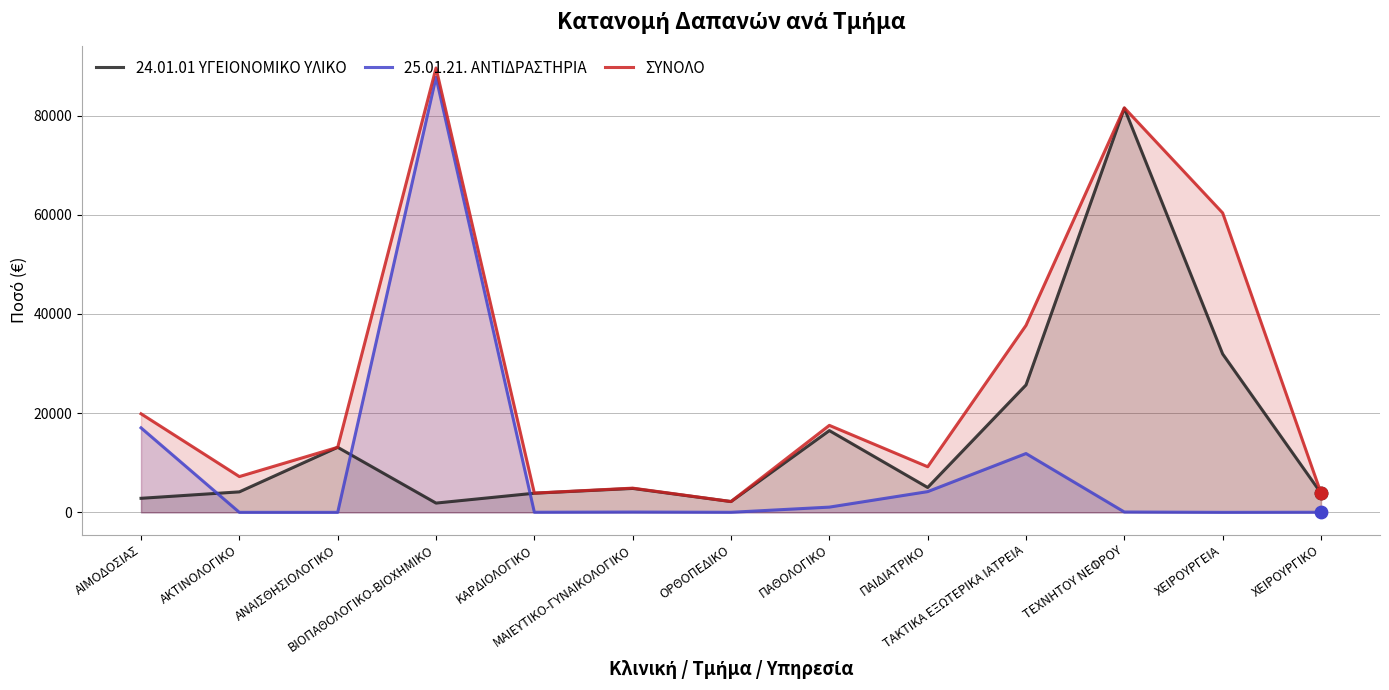

Which series reaches the maximum Y coordinate?

ΣΥΝΟΛΟ